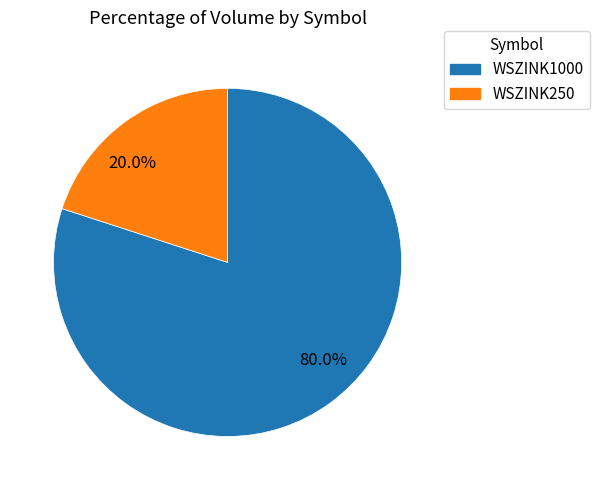

True or false: WSZINK1000 accounts for 80% of the total.

True